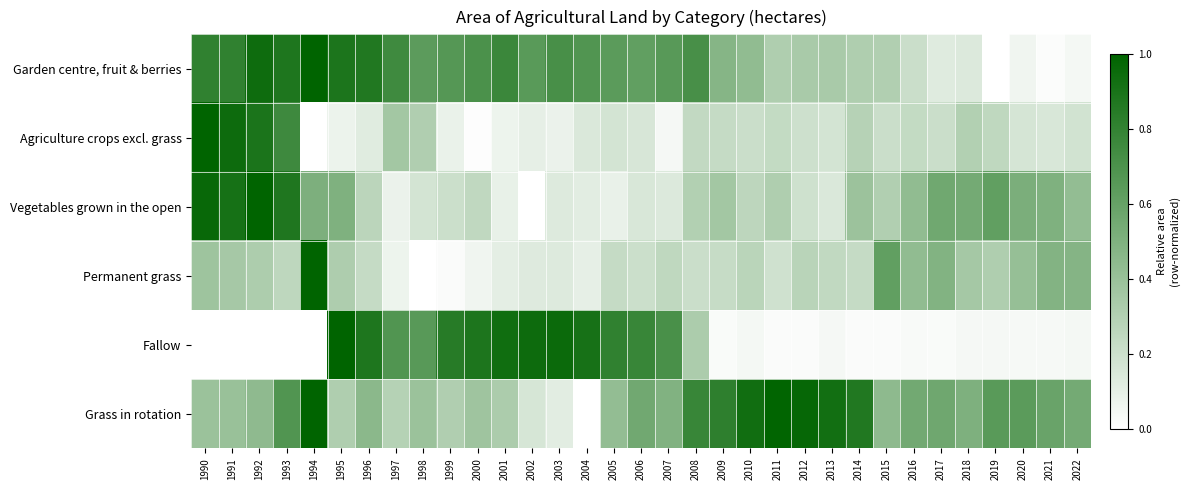

What is the spread (max minus min) of values at 1994?

1.0